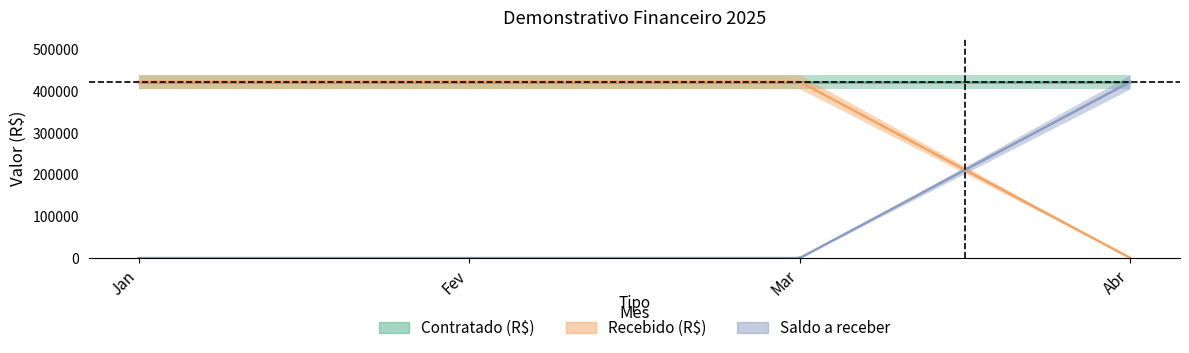

Which series has the largest total across all categories?

Contratado (R$)